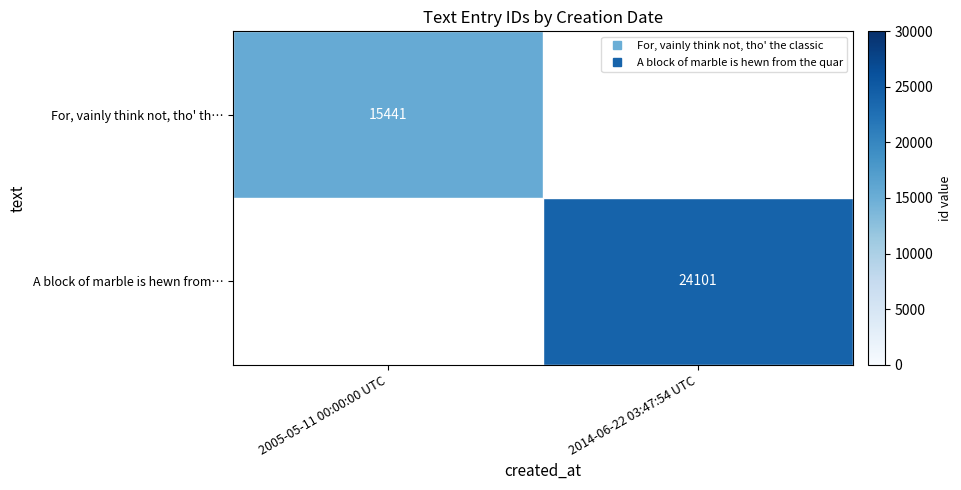

What value does the A block of marble is hewn from… series have at 2014-06-22 03:47:54 UTC?

24101.0